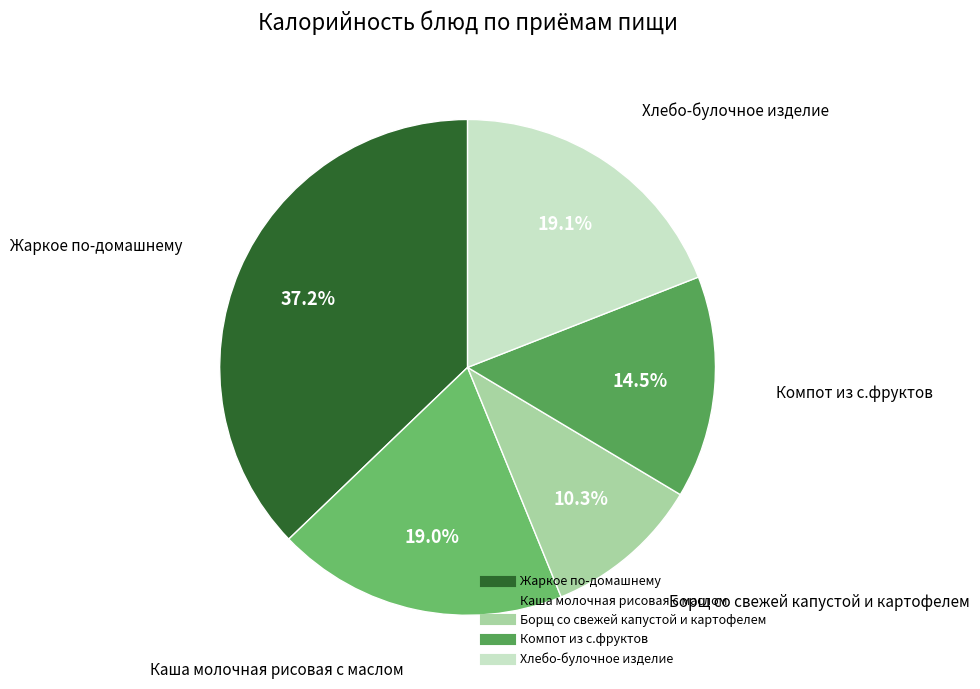

To the nearest percent, what is the difference between the largest and smallest slice percentages?

27%